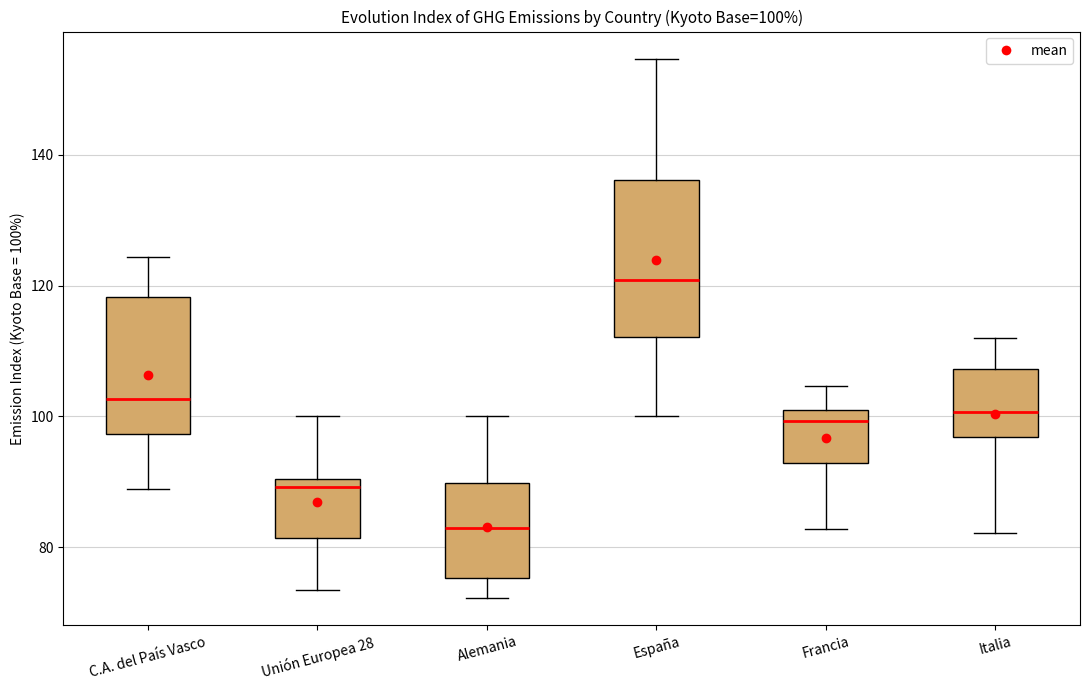

Which box's median line is the lowest?

Alemania